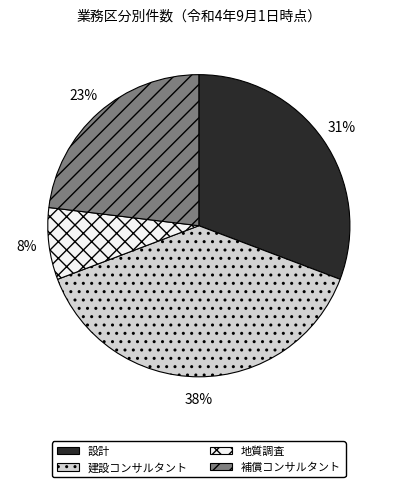

Which has a higher value, 地質調査 or 建設コンサルタント?

建設コンサルタント